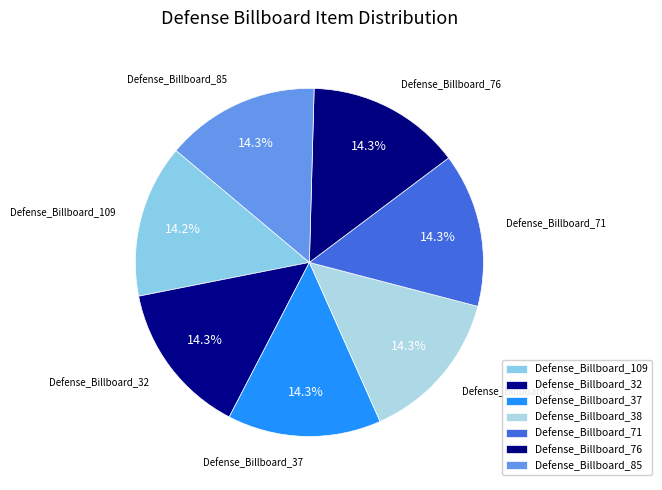

What percentage is the Defense_Billboard_71 slice, to the nearest percent?

14%